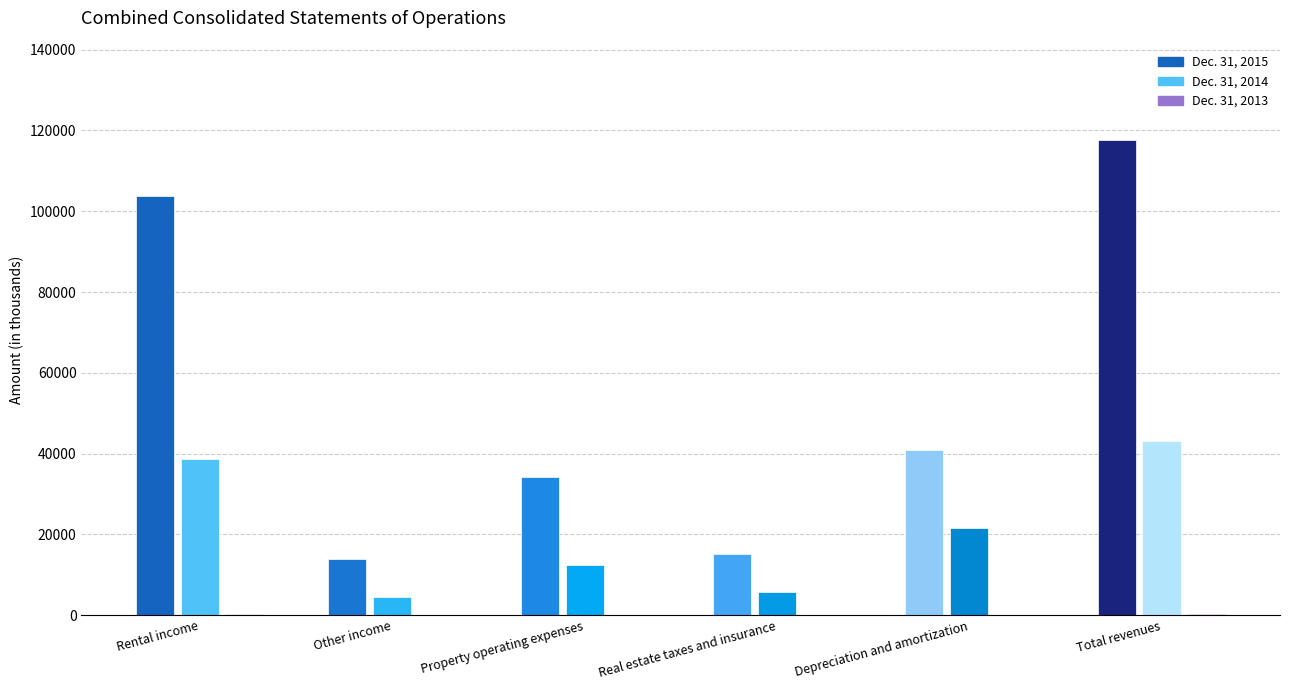

Which category has the lowest value across all series?

Other income